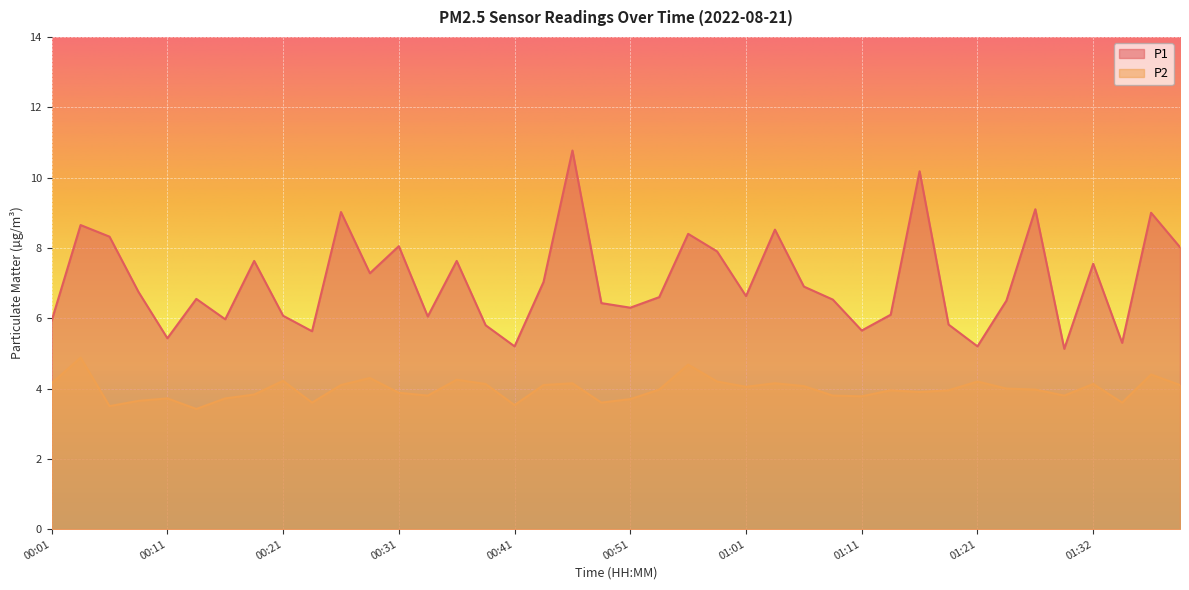

What position from the right is 00:23?

31